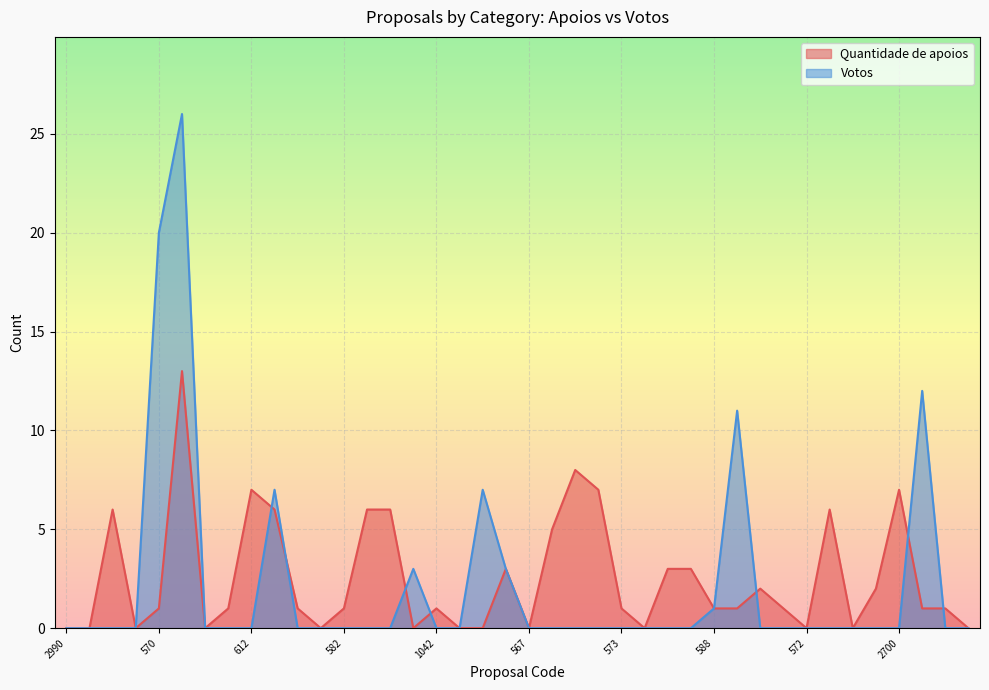

What is the label of the 35th point from the right?

1331